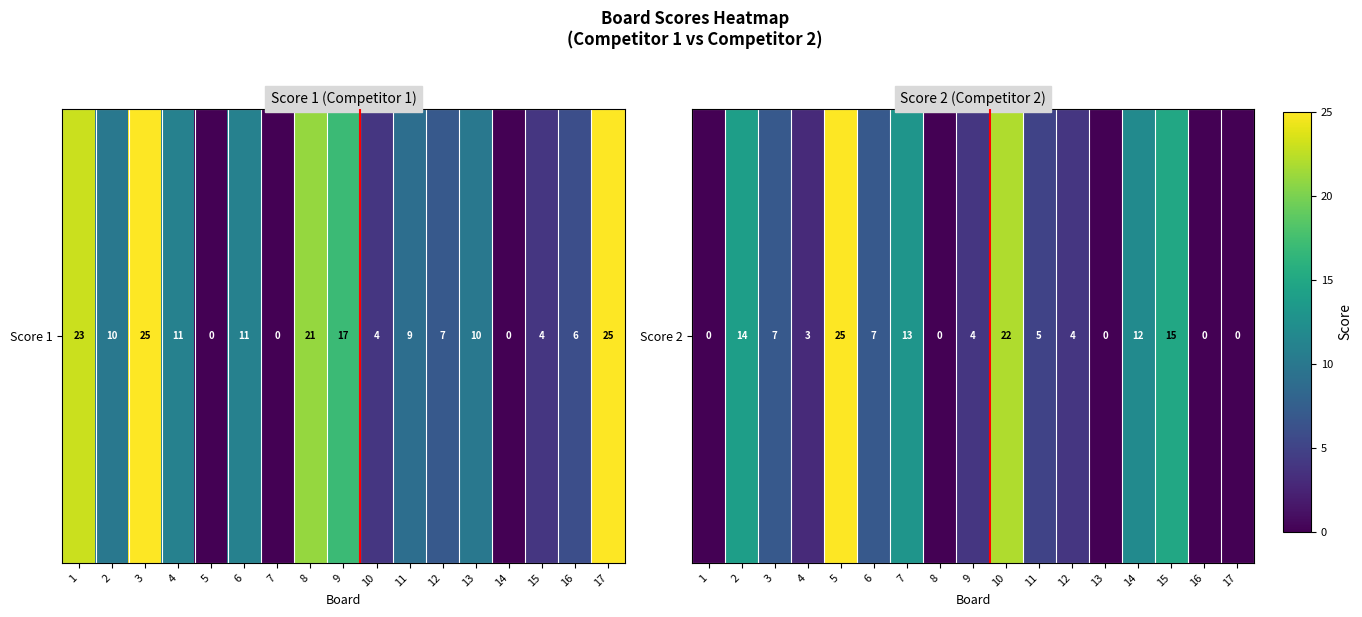

Rank the categories by value from lowest to highest.

1, 8, 13, 16, 17, 4, 9, 12, 11, 3, 6, 14, 7, 2, 15, 10, 5